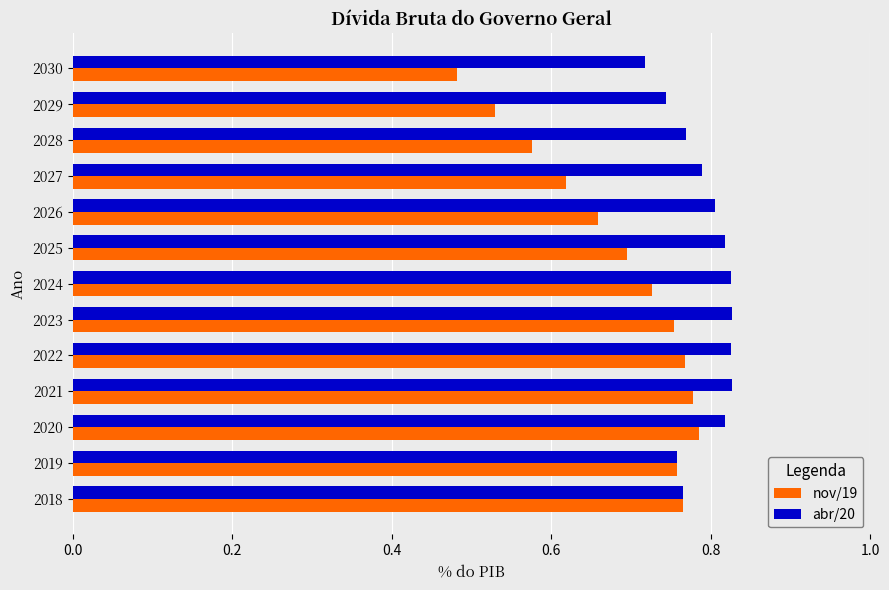

Which label corresponds to the smallest value in the chart?

2030